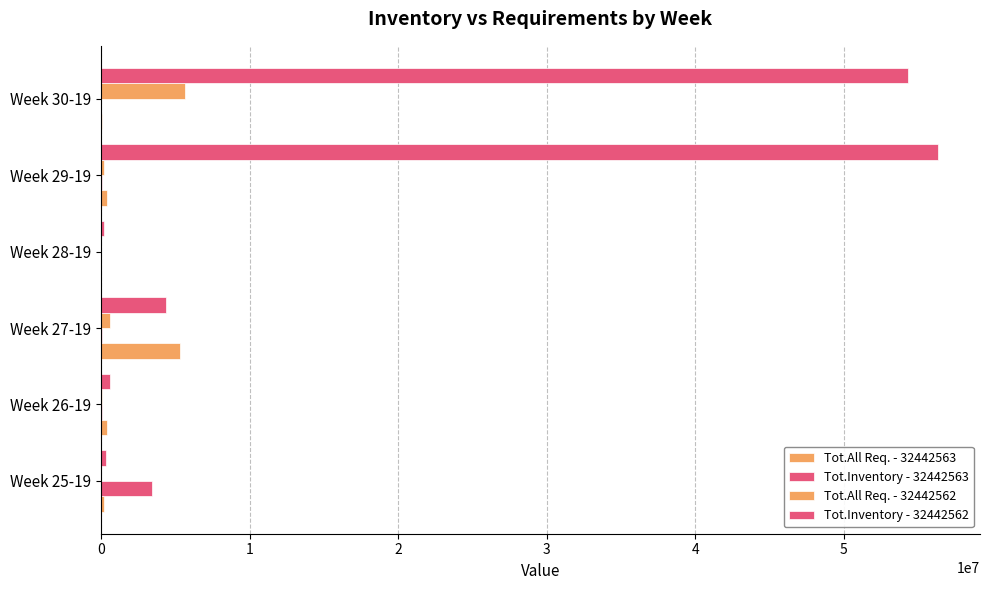

How many distinct data groups are displayed?

4